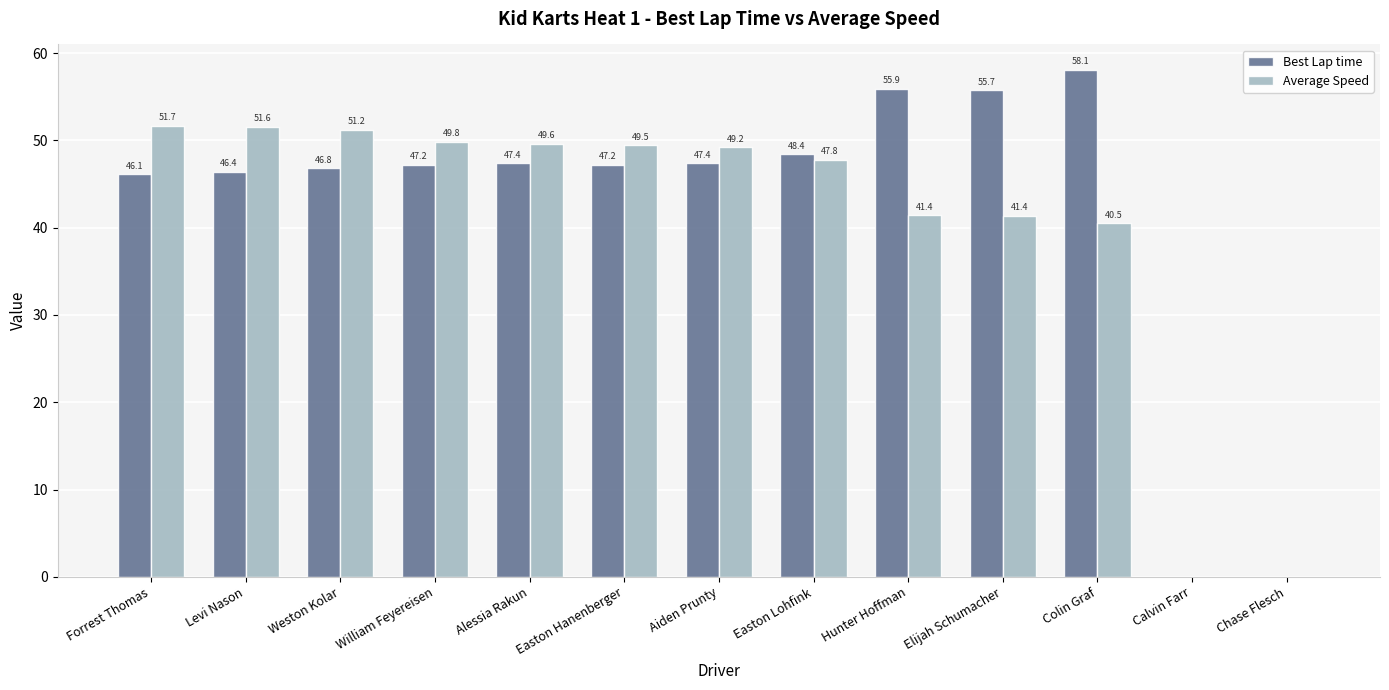

How many data points in Average Speed are above 49?

7